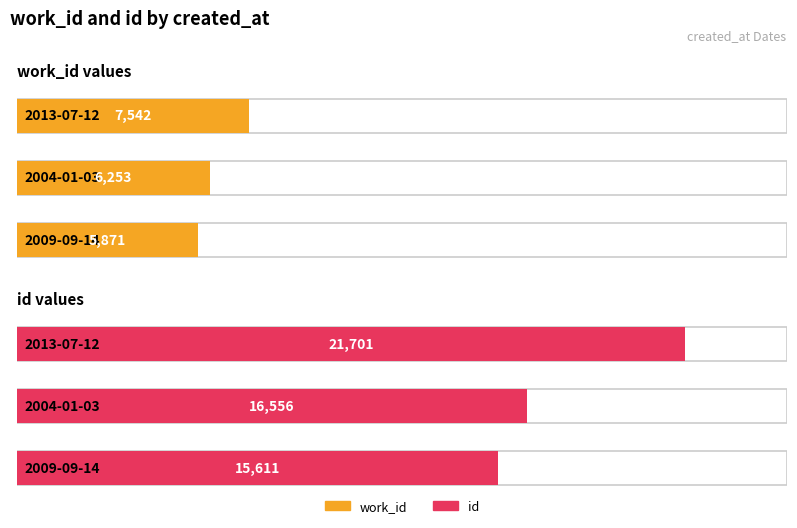

At which label does work_id reach its minimum?

2009-09-14